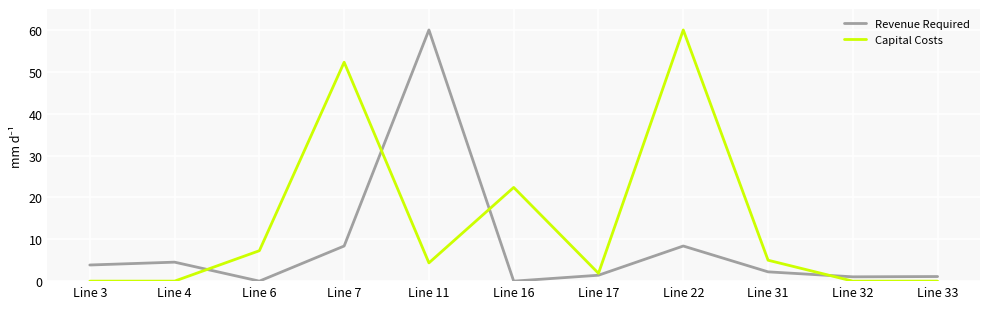

What is the sum of all Revenue Required values?

90.9